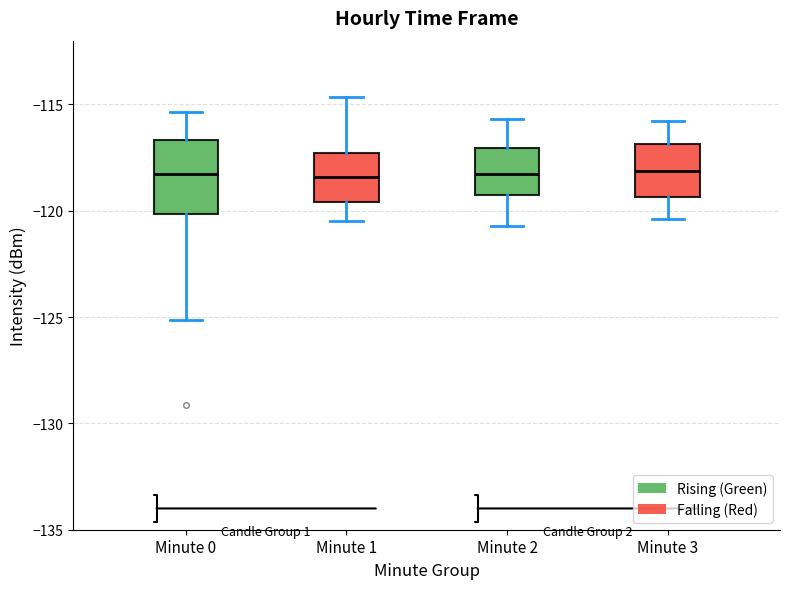

Where does the upper whisker of the box for Minute 2 end on the y-axis? The values are not printed on the chart, so give them approximately, as read against the axis.

-115.5